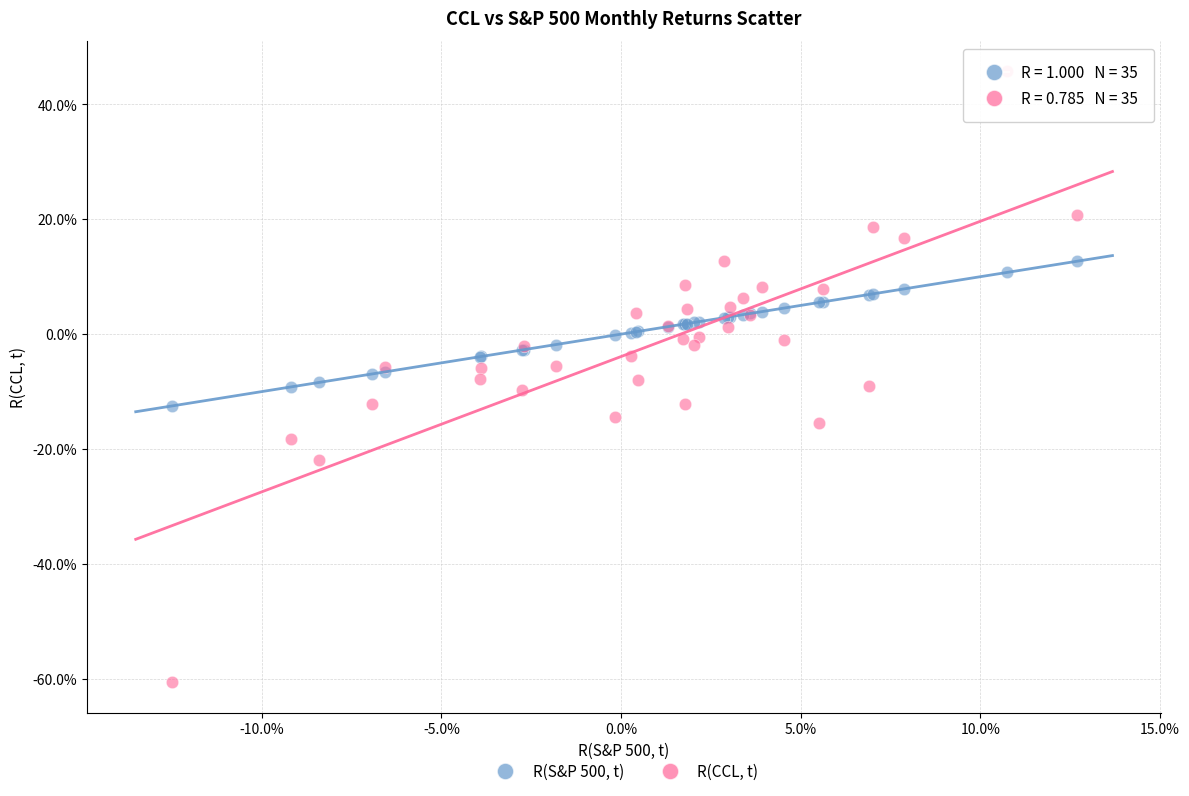

What are all the series names shown in the legend?

R(S&P 500, t), R(CCL, t)